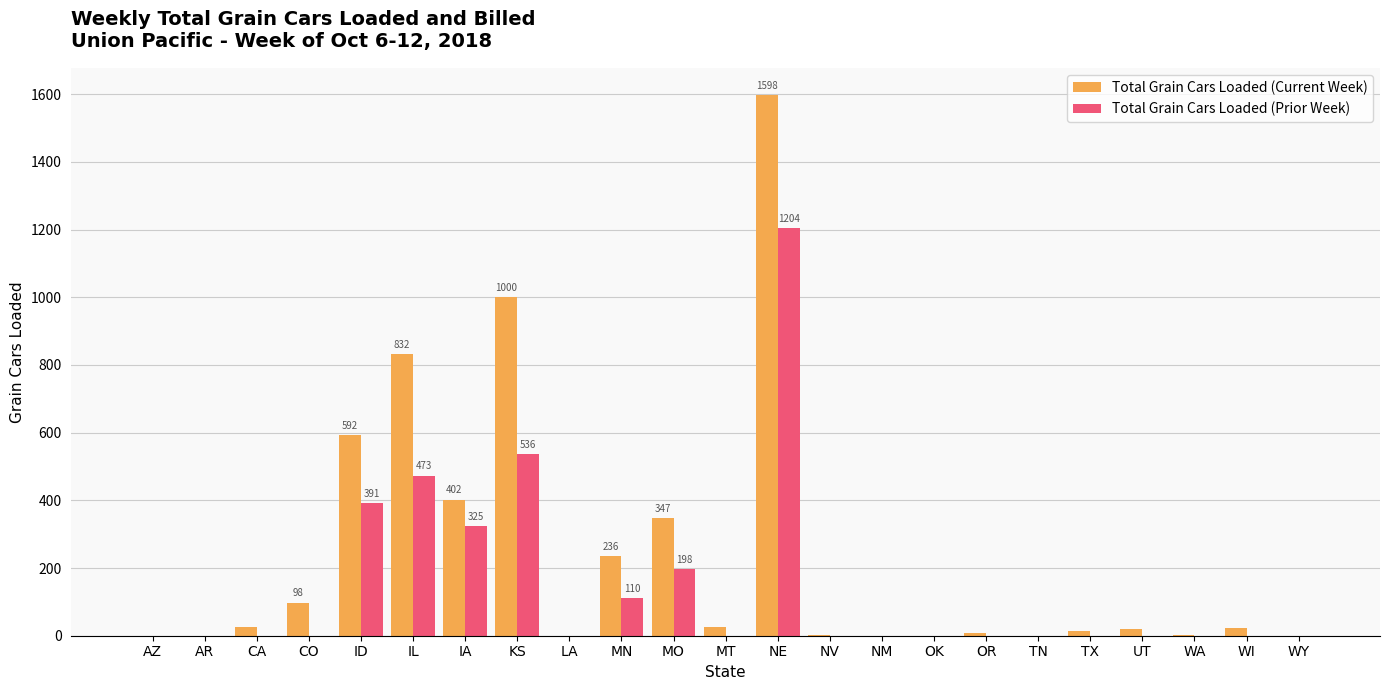

Is the value of Total Grain Cars Loaded (Current Week) at CO greater than the value of Total Grain Cars Loaded (Prior Week) at OR?

Yes